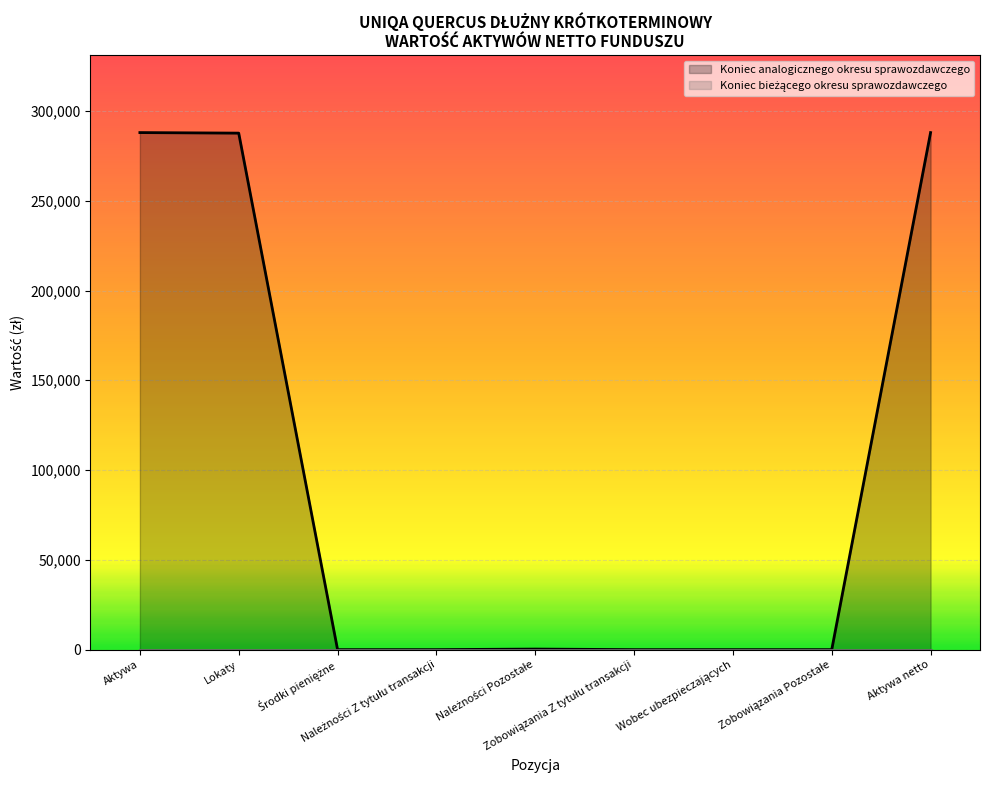

Which has a higher value, Wobec ubezpieczających or Środki pieniężne?

Wobec ubezpieczających